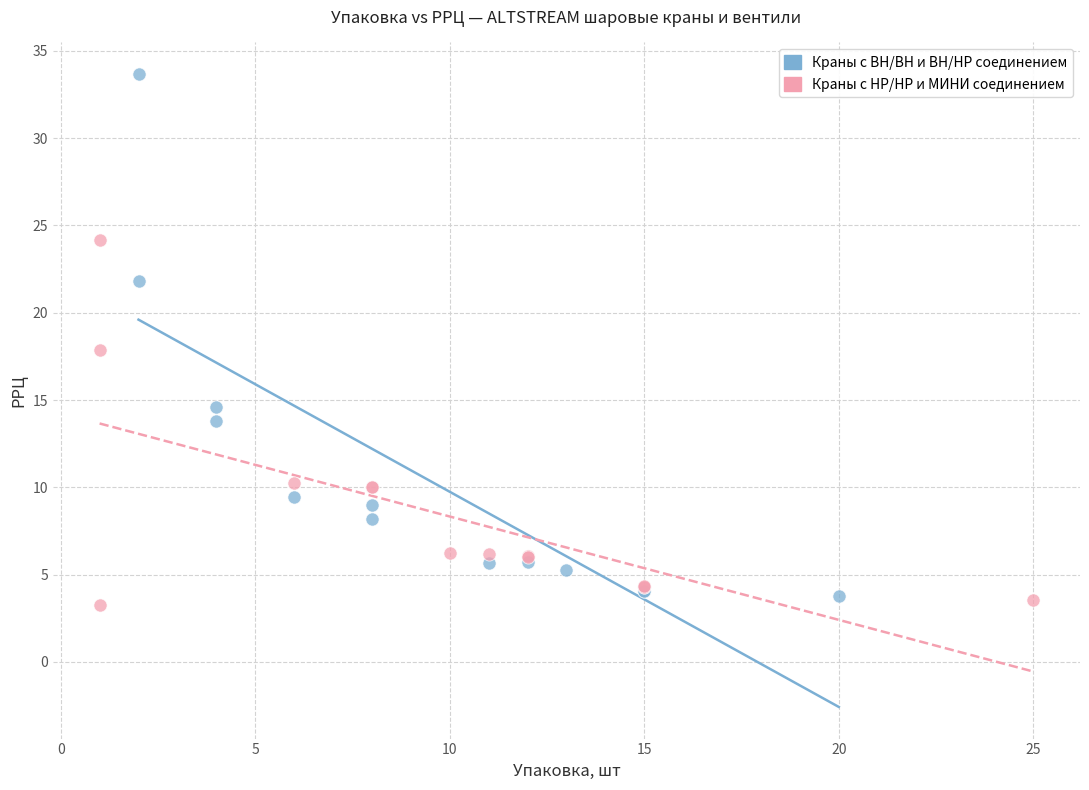

Which series has the widest spread of Y values?

Краны с ВН/ВН и ВН/НР соединением